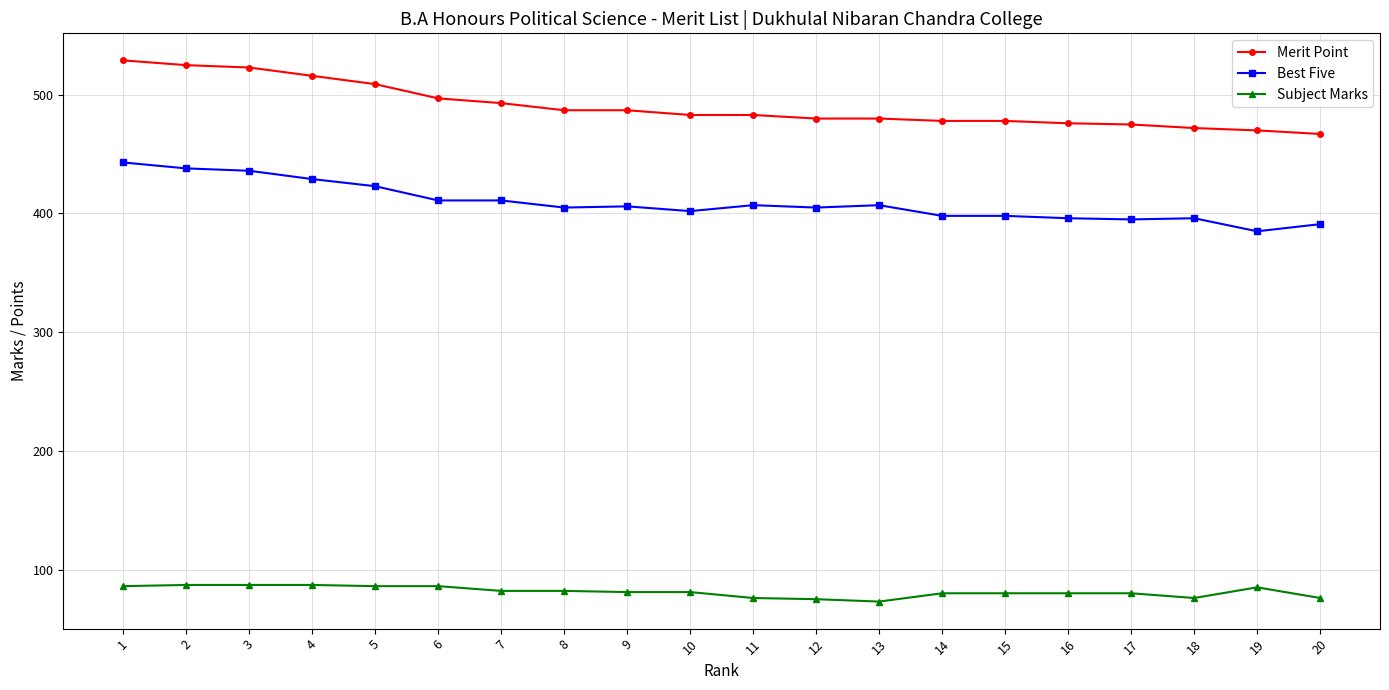

List the series in order of their peak value, highest first.

Merit Point, Best Five, Subject Marks